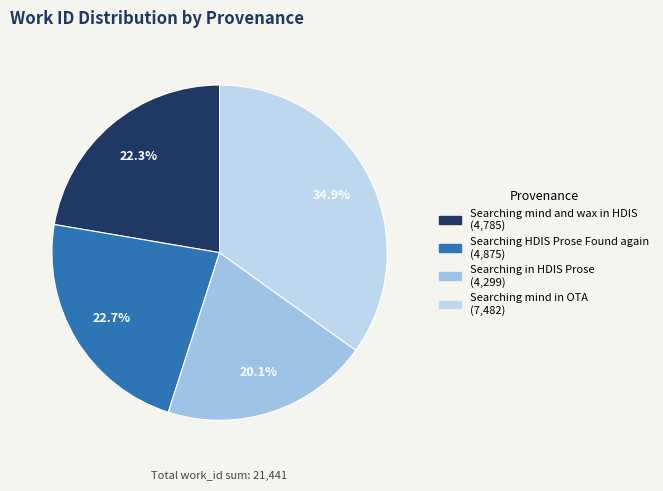

To the nearest percent, what is the difference between the largest and smallest slice percentages?

15%